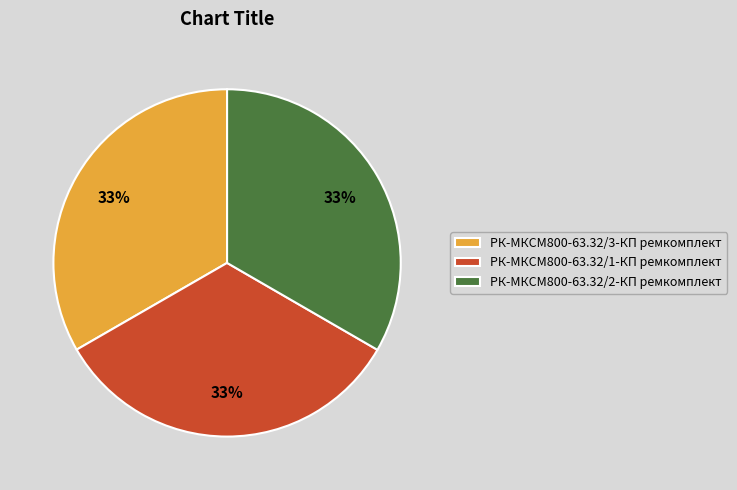

Is the sum of РК-МКСМ800-63.32/3-КП ремкомплект and РК-МКСМ800-63.32/1-КП ремкомплект greater than half?

Yes